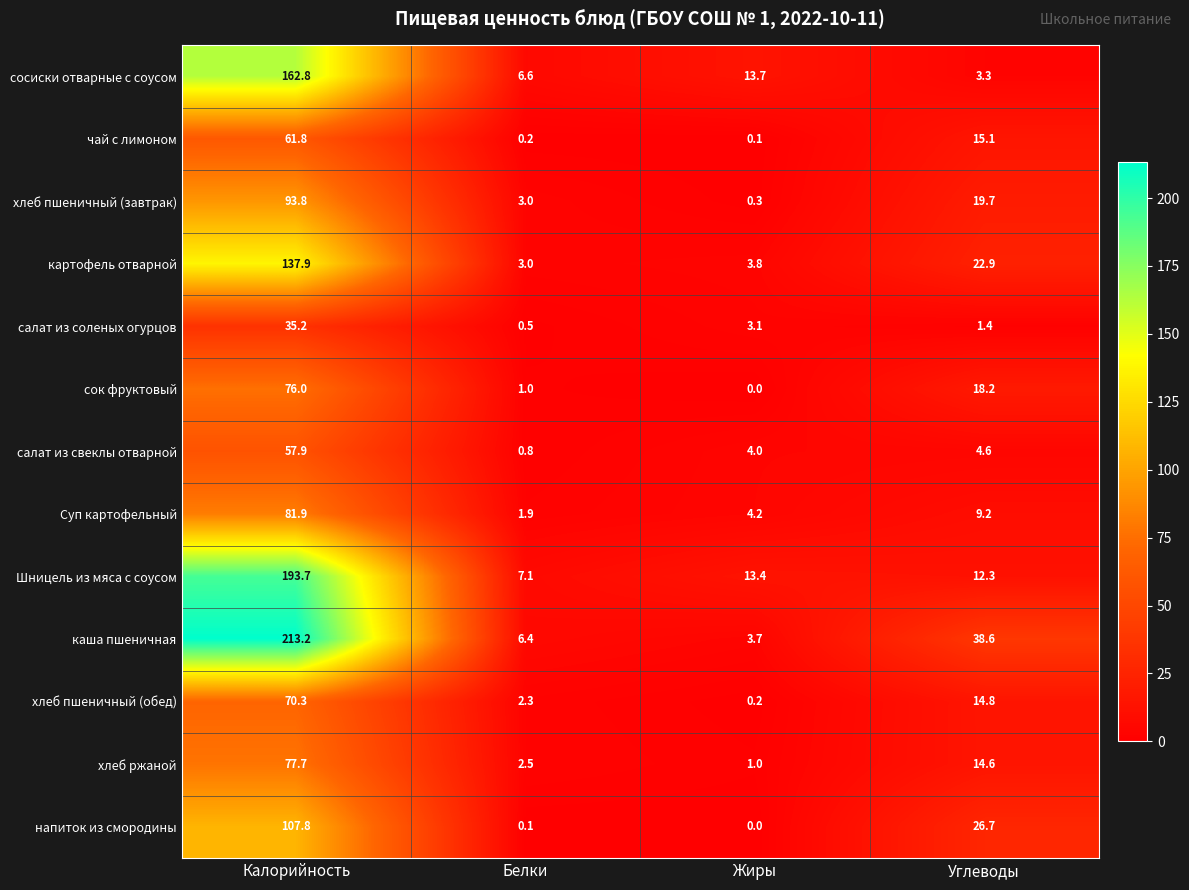

List the series in order of their peak value, lowest first.

салат из соленых огурцов, салат из свеклы отварной, чай с лимоном, хлеб пшеничный (обед), сок фруктовый, хлеб ржаной, Суп картофельный, хлеб пшеничный (завтрак), напиток из смородины, картофель отварной, сосиски отварные с соусом, Шницель из мяса с соусом, каша пшеничная